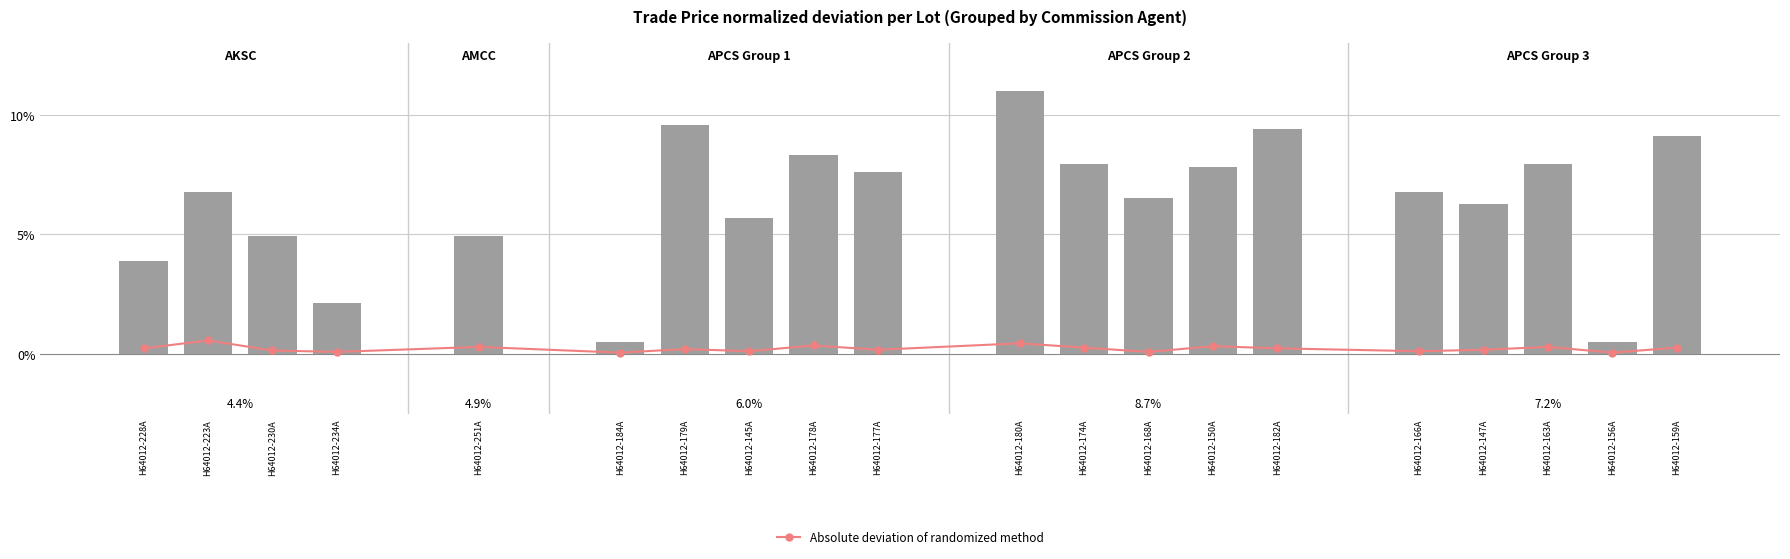

What is the label of the 16th bar from the left?

H64012-166A